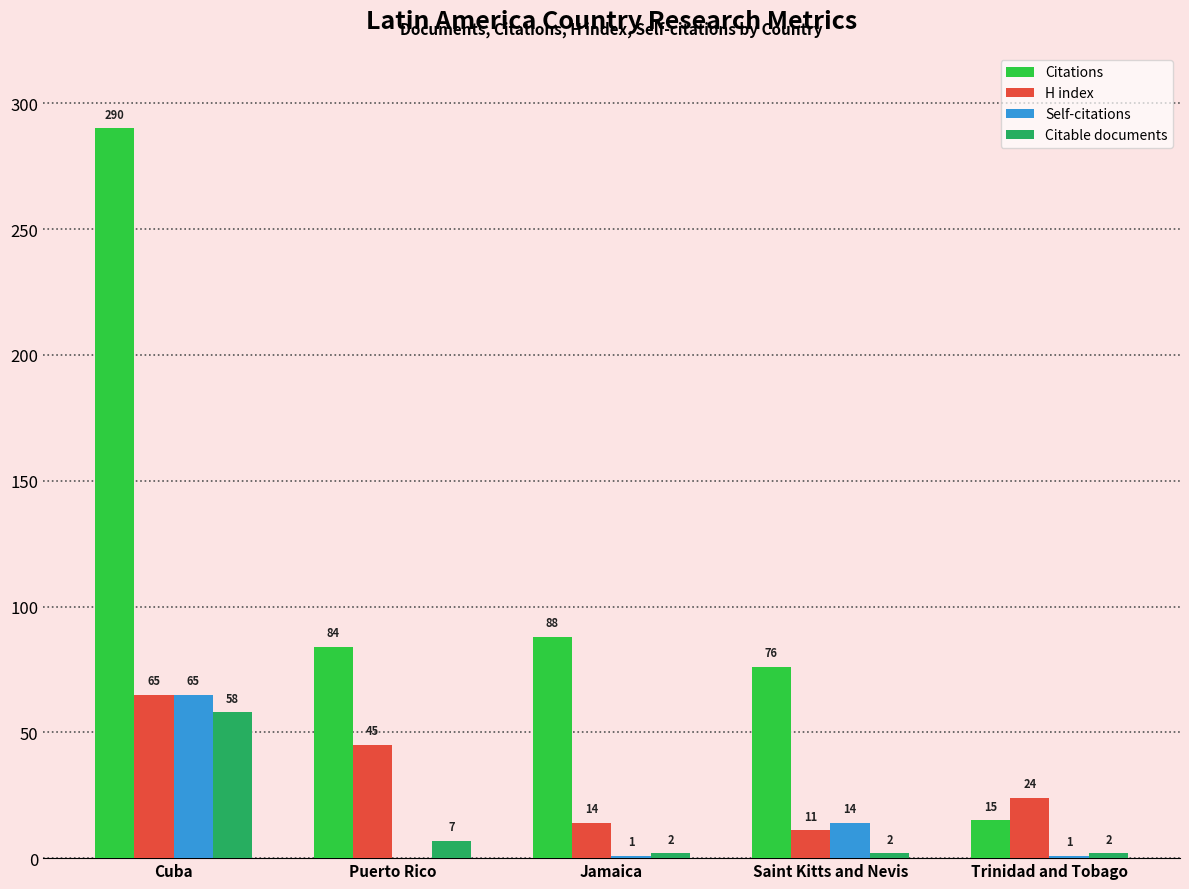

Where does the Self-citations series first go above 1?

Cuba